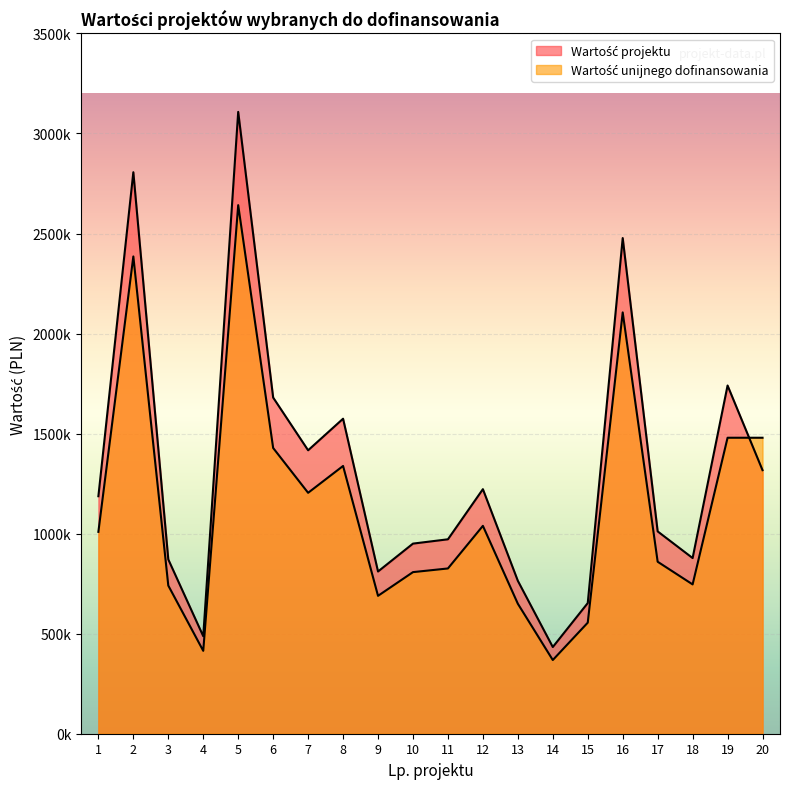

What are all the series names shown in the legend?

Wartość projektu, Wartość unijnego dofinansowania